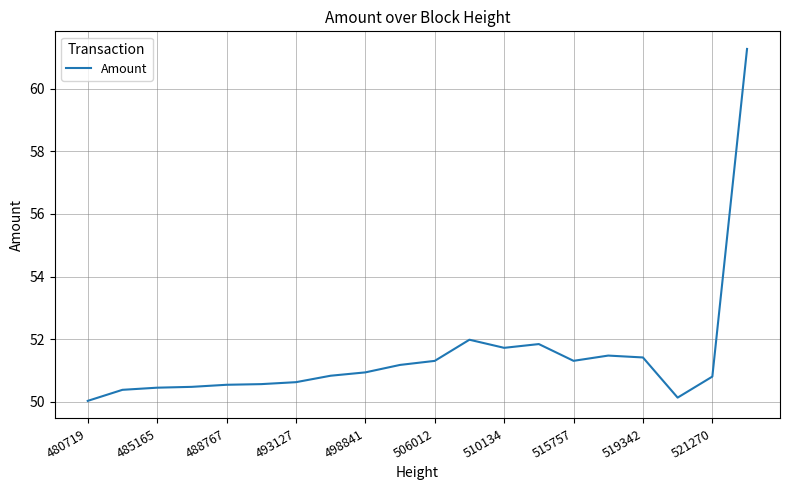

What is the difference between the second highest and minimum values?

2.0